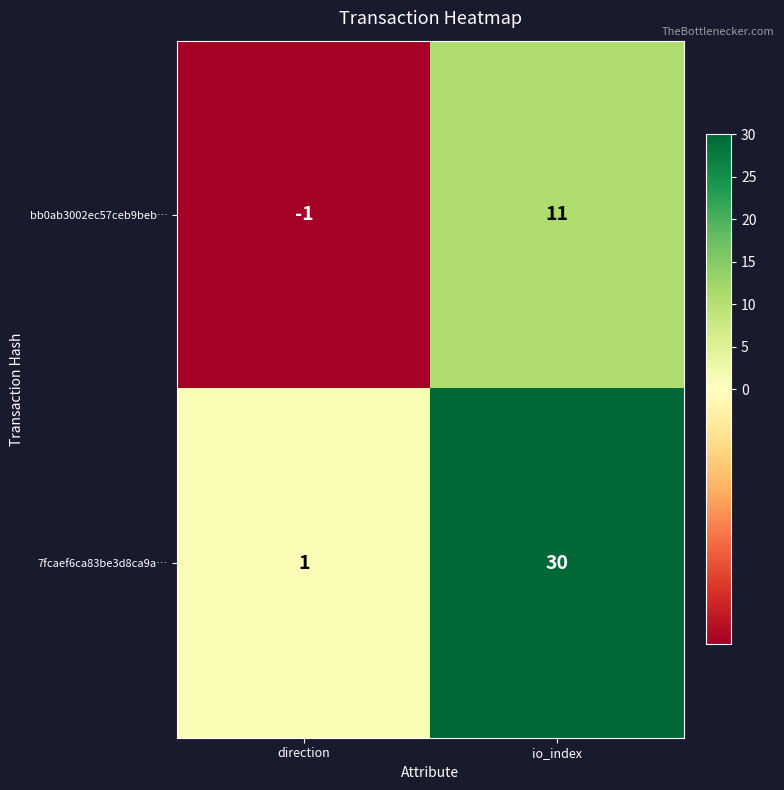

At which category is the sum across all series the highest?

io_index